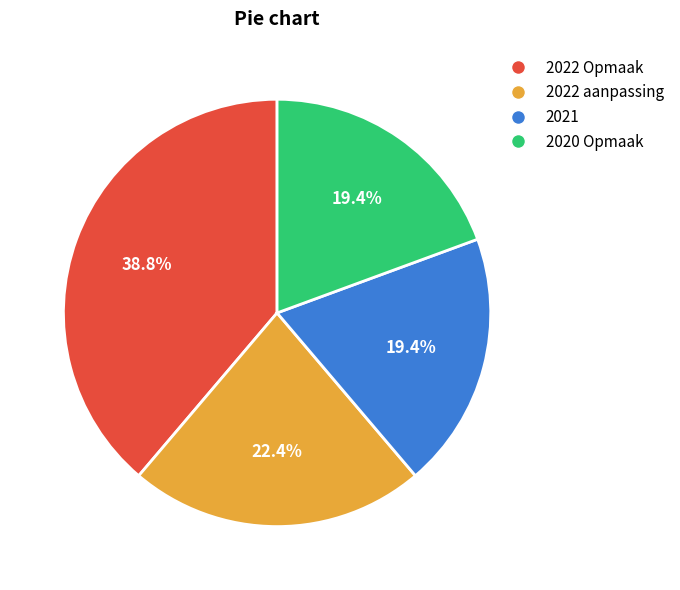

Which category has the biggest portion of the pie?

2022 Opmaak